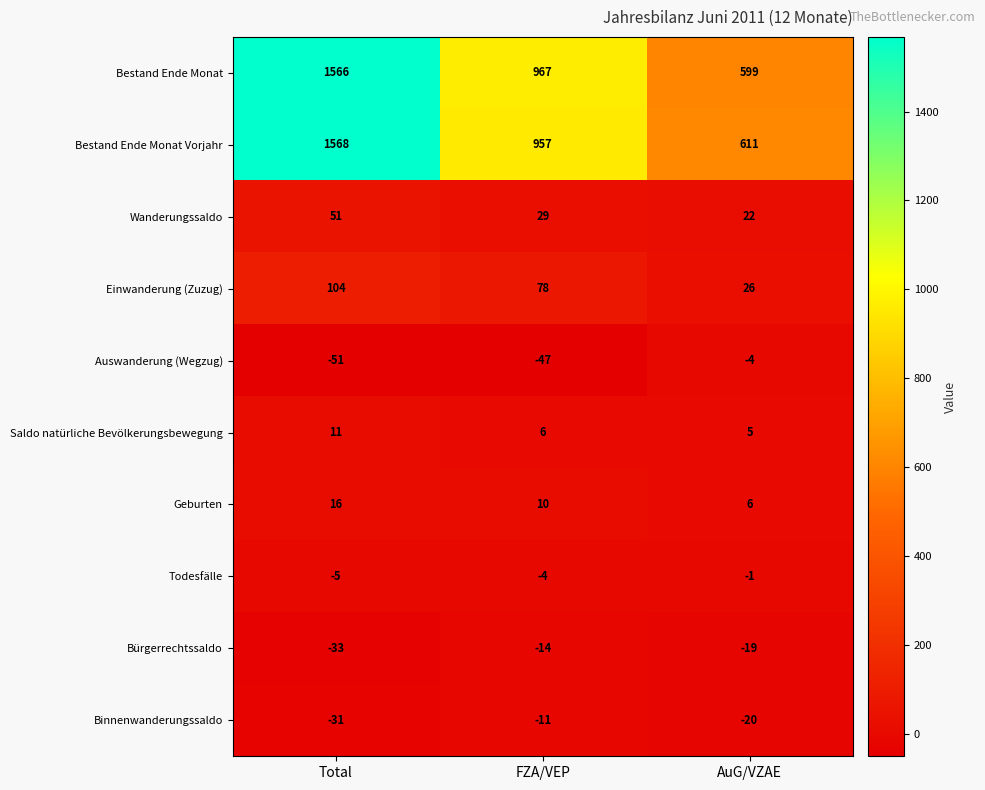

What is the total value across all series at AuG/VZAE?

1225